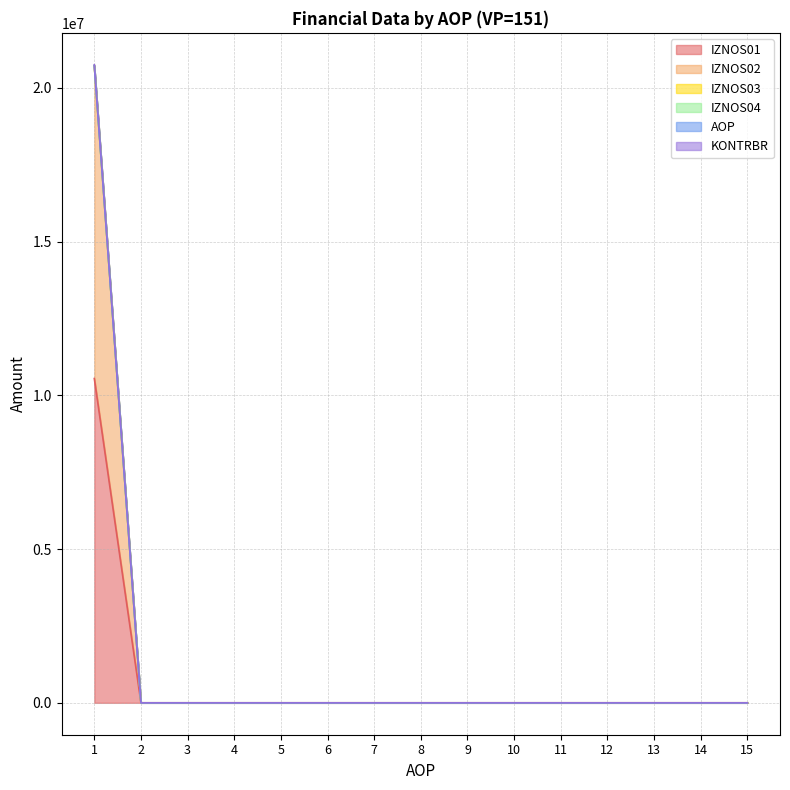

Between 5 and 7, which series saw the biggest shift?

IZNOS01